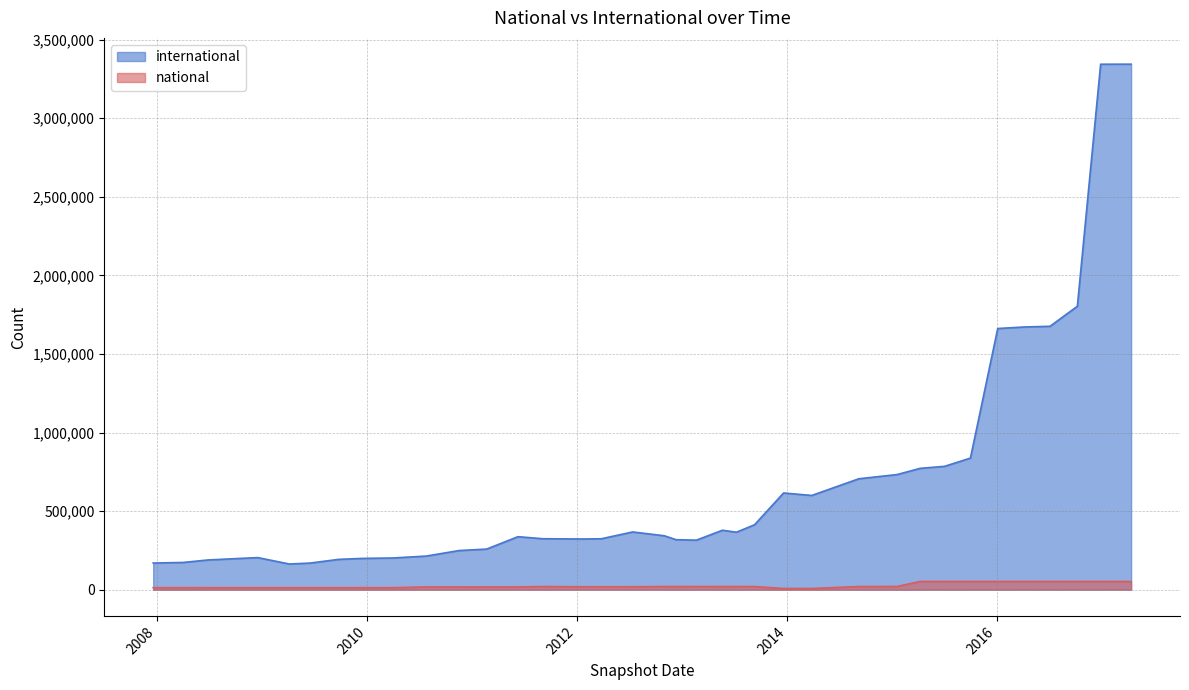

What is the minimum value for national?

7336